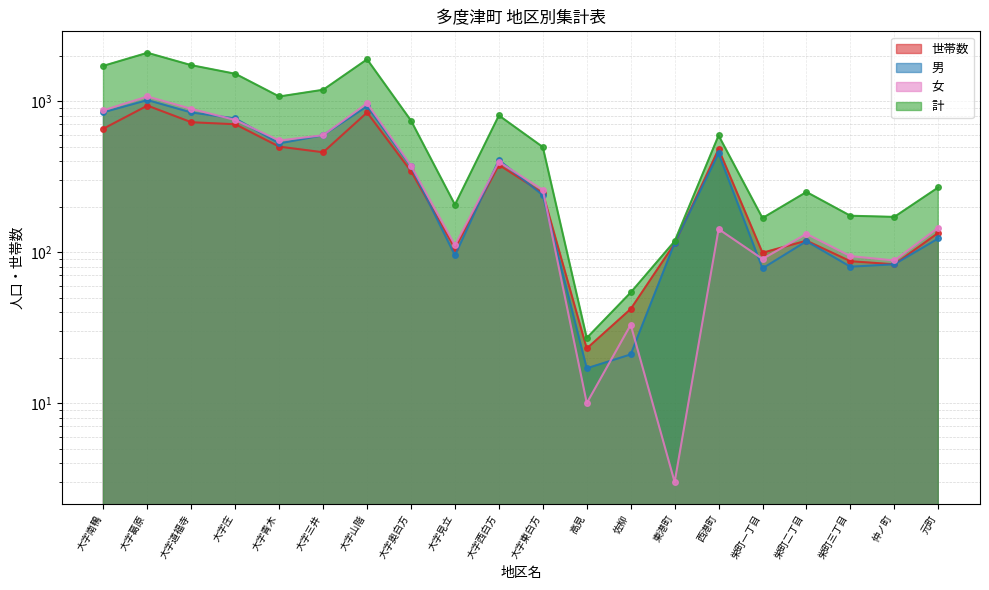

Where does the 計 series first go above 592?

大字南鴨